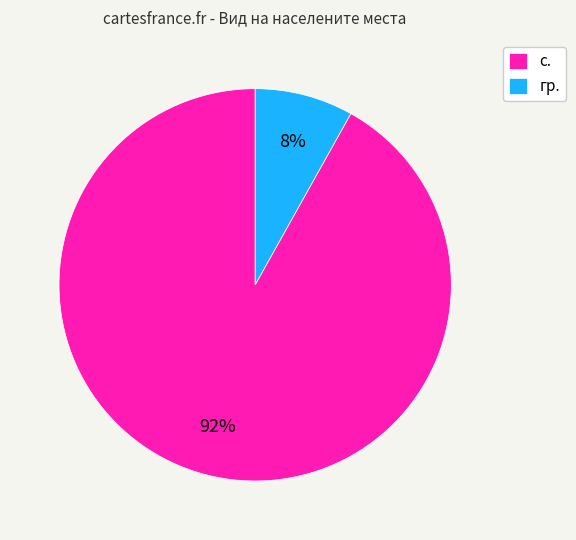

Between с. and гр., which is larger?

с.